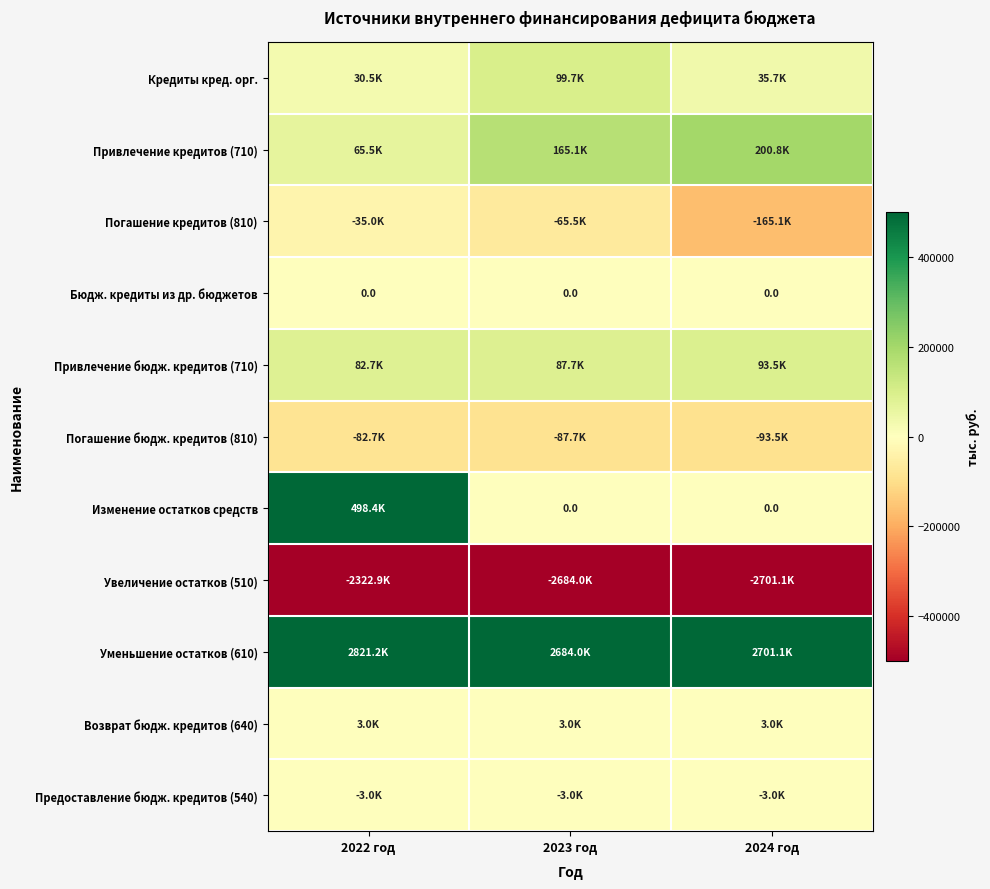

At how many categories does at least one series exceed 175074?

3